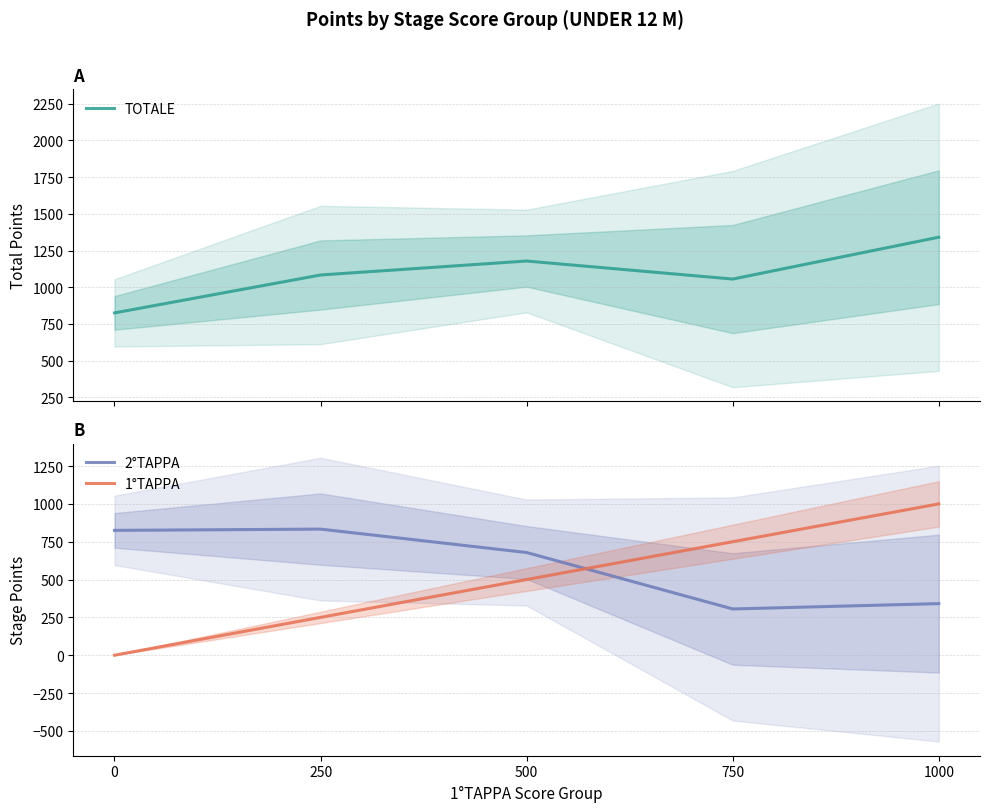

True or false: TOTALE and 2°TAPPA cross at least once.

False